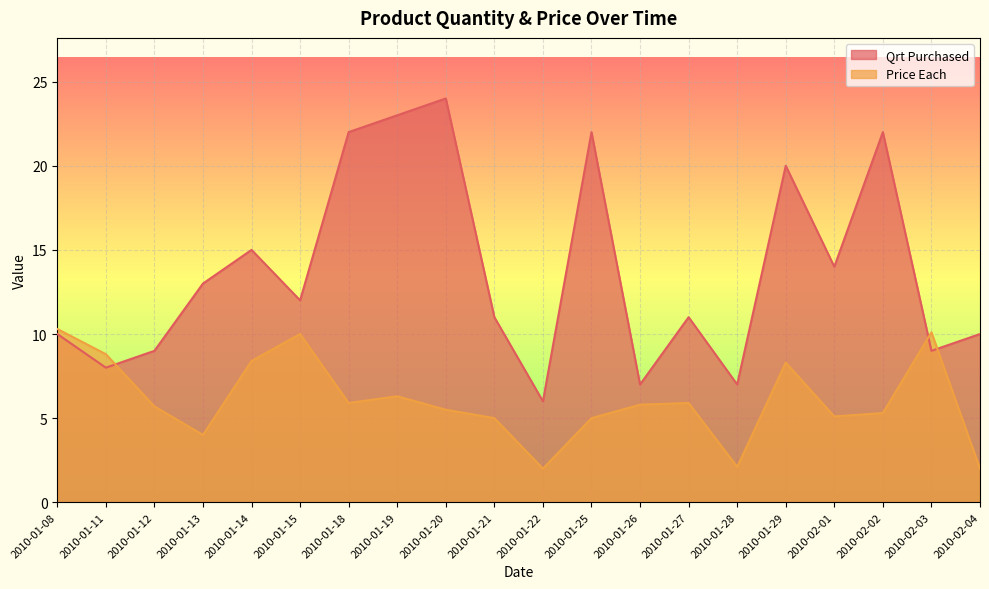

At which label does Price Each first exceed 5?

2010-01-08